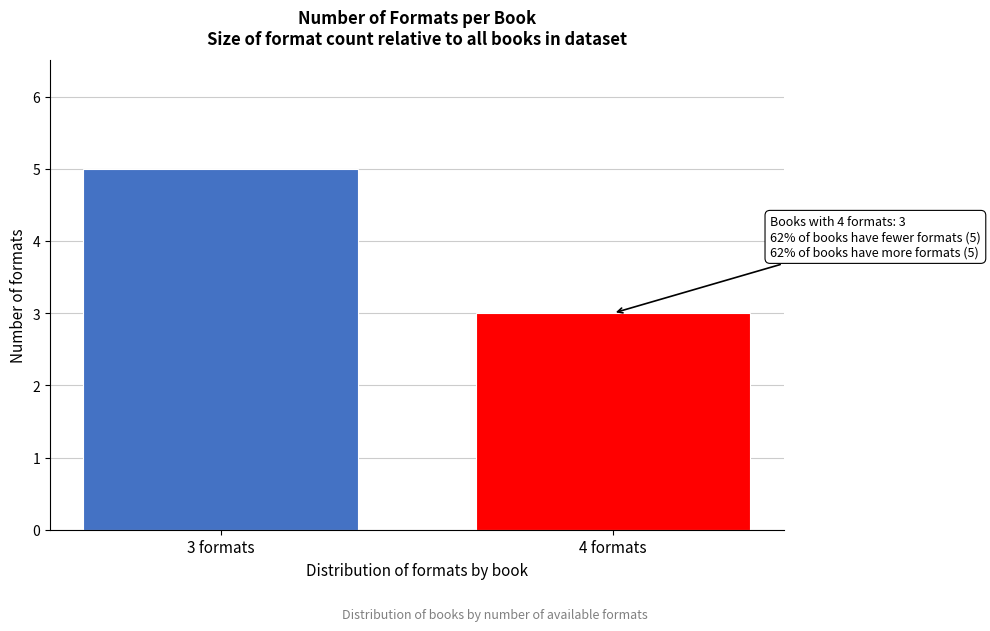

Reading left to right, transcribe all the data shown in this chart.

3 formats=5	4 formats=3